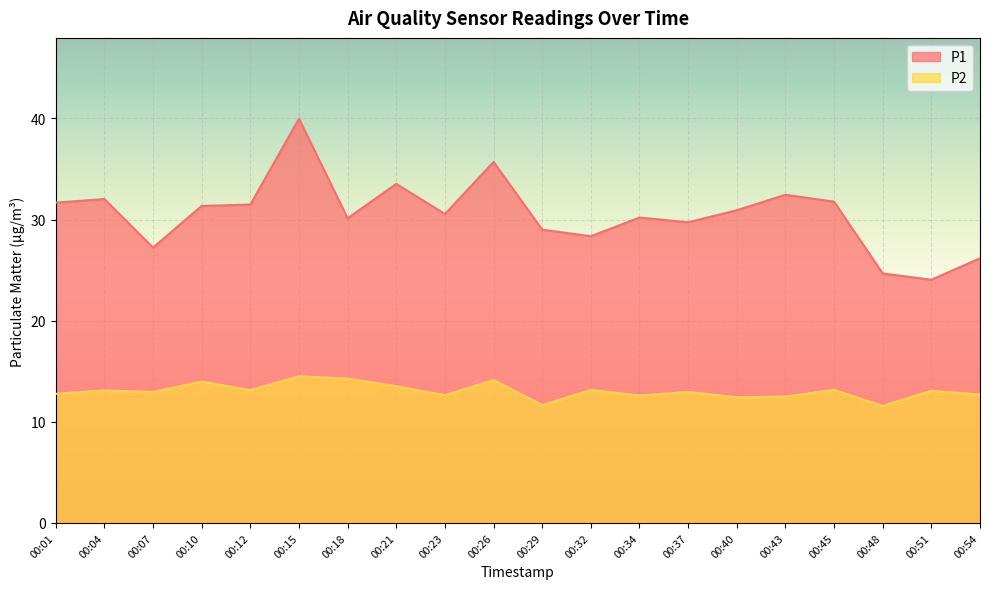

Rank the series by their average value, from highest to lowest.

P1, P2